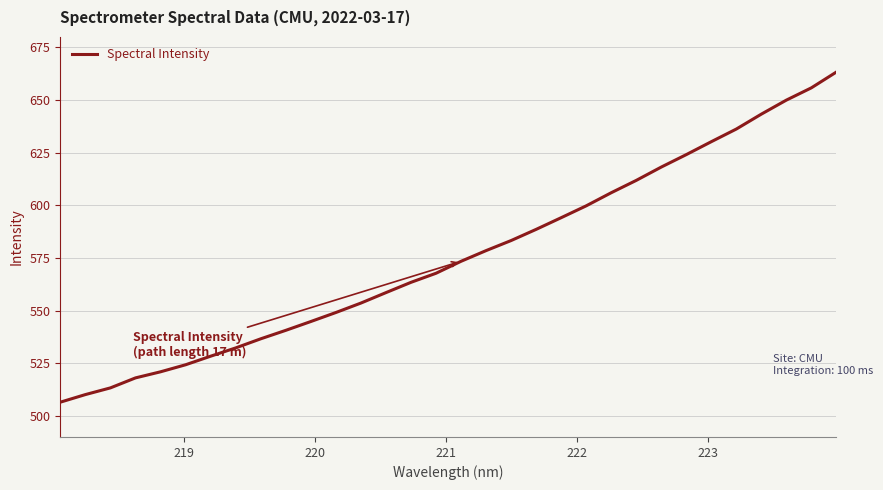

What is the minimum value shown in the chart?

506.5